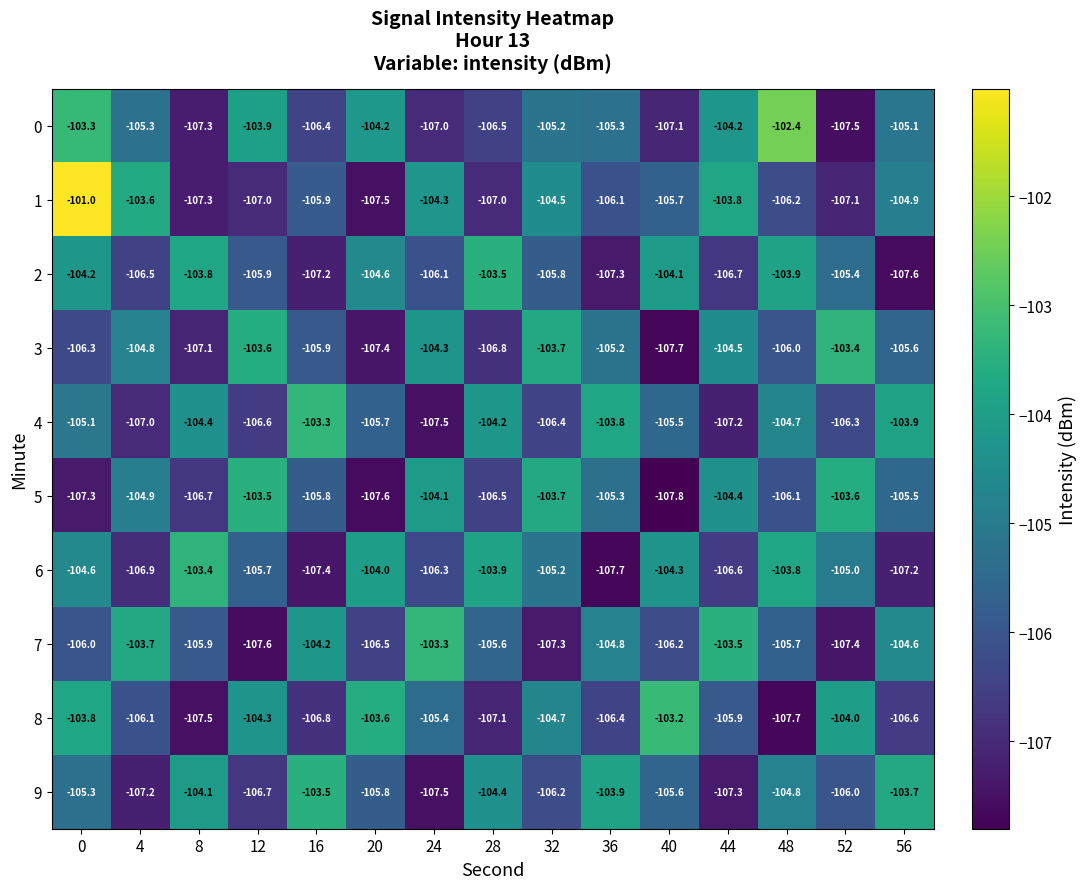

What value does the 7 series have at 44?

-103.5